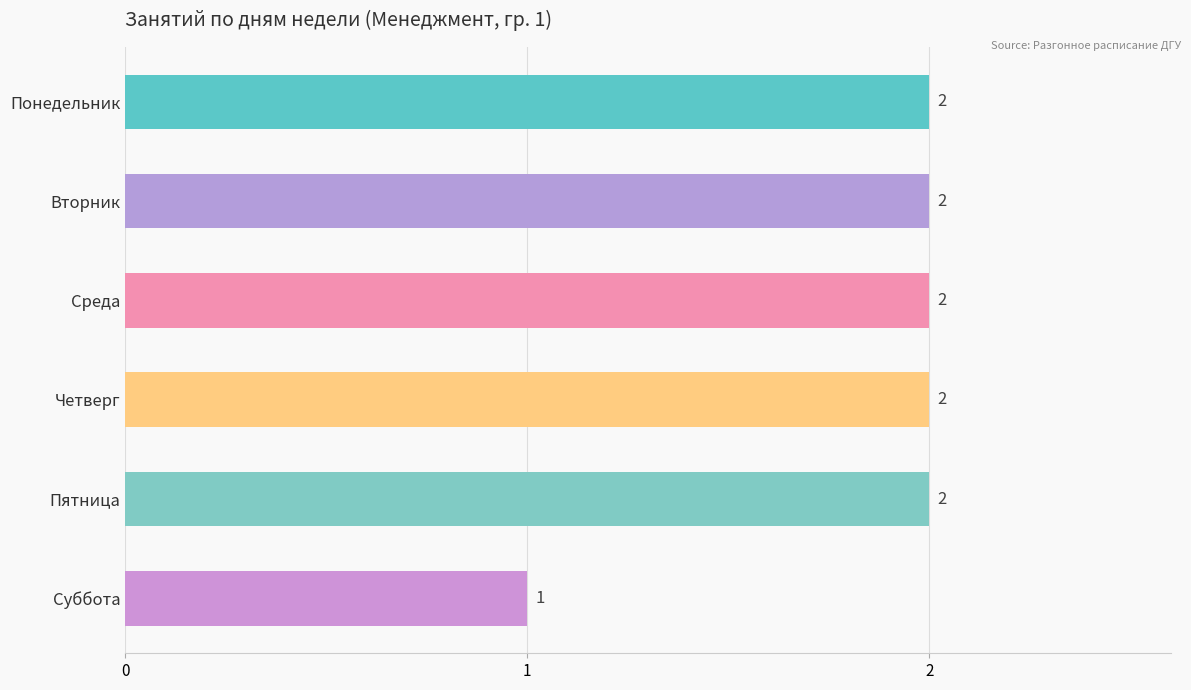

How many bars are there in total?

6